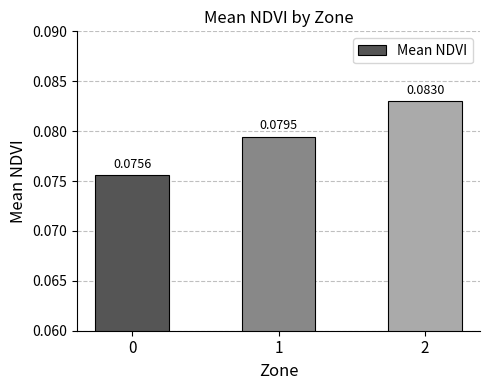

Are the bars horizontal?

No